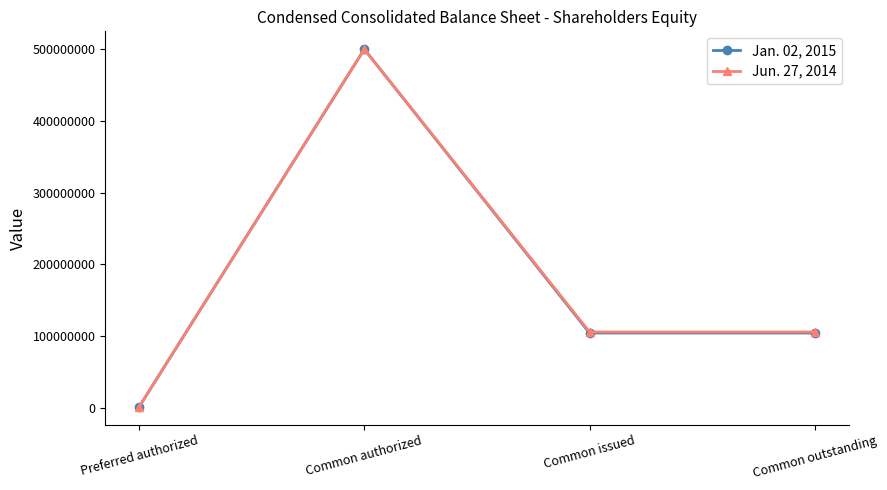

How many distinct data groups are displayed?

2